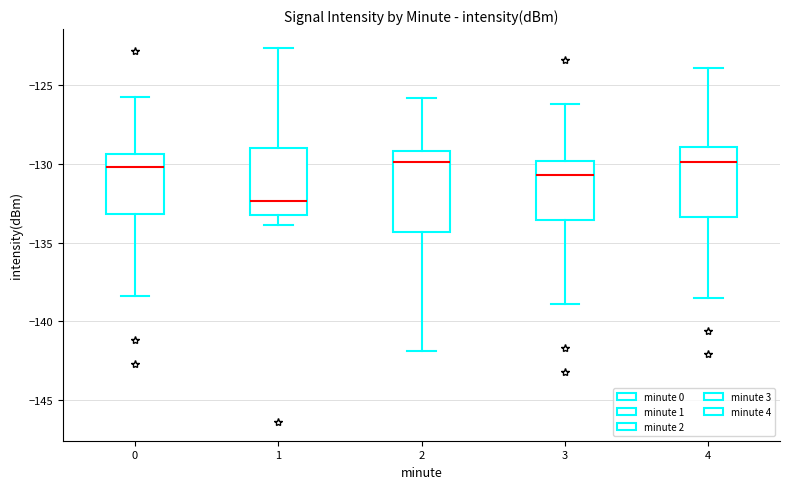

Where is the lower edge of the box at x = 3 on the y-axis? The values are not printed on the chart, so give them approximately, as read against the axis.

-133.5